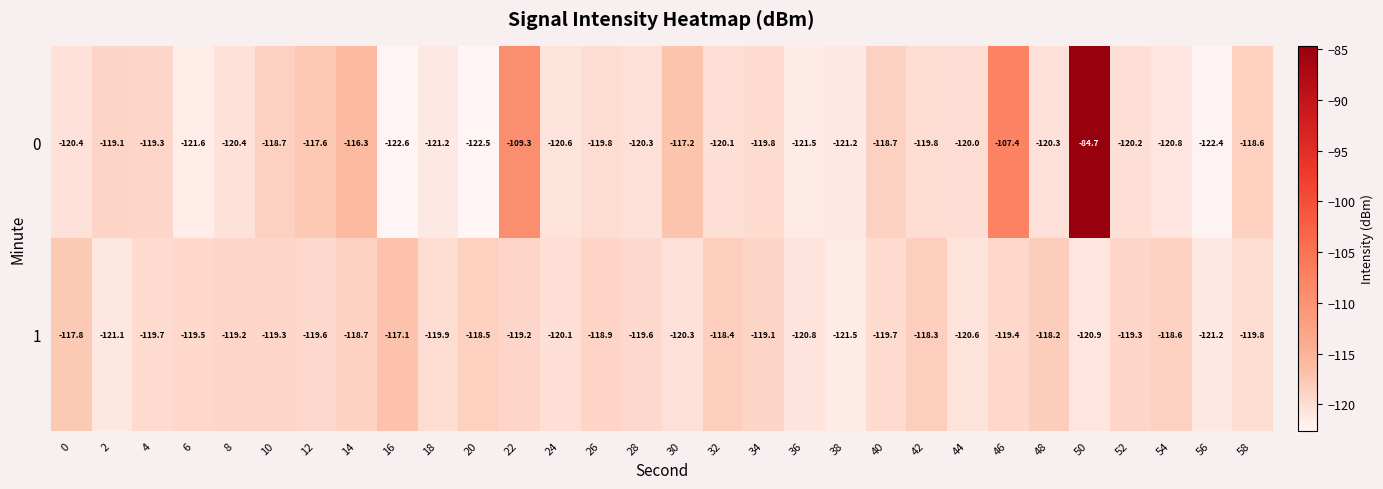

What is the spread (max minus min) of values at 6?

2.1